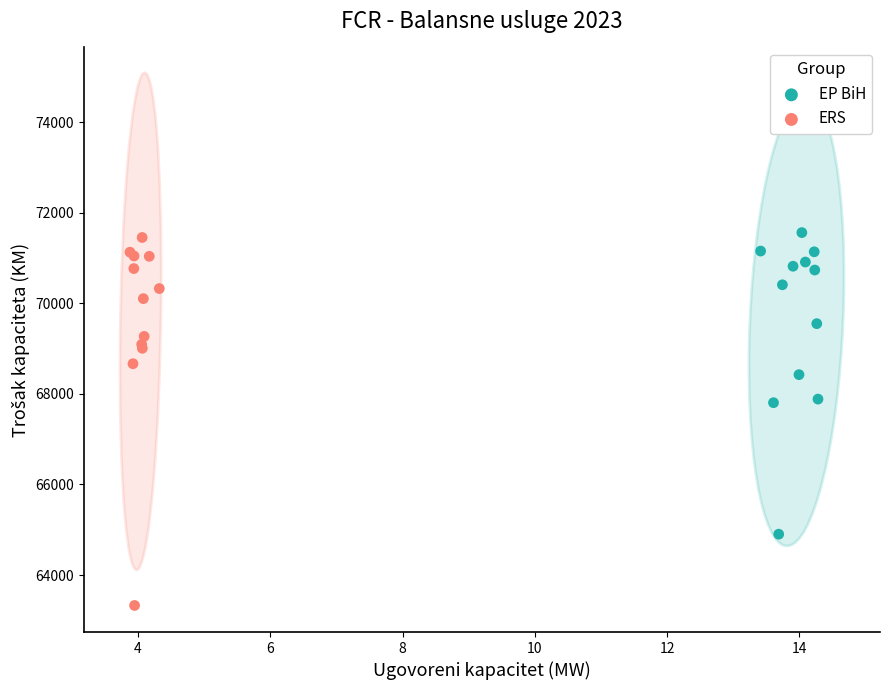

Which series contains the lowest Y value?

ERS